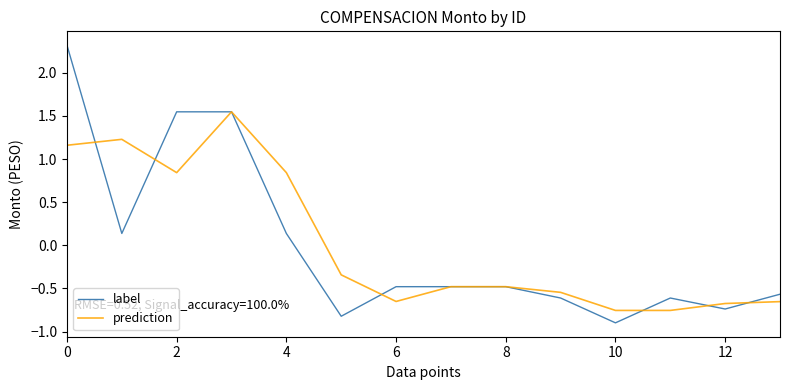

How many values in prediction are below zero?

9